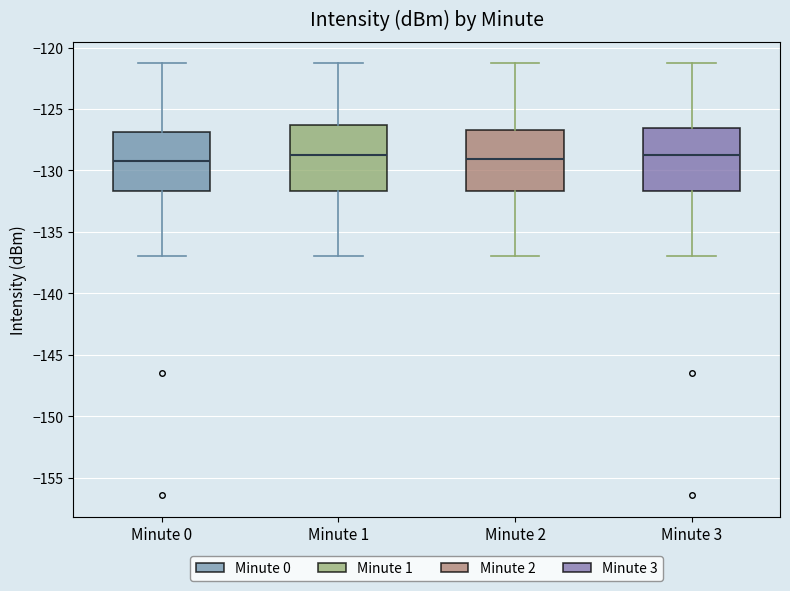

Where does the median line of the box for Minute 1 sit on the y-axis? The values are not printed on the chart, so give them approximately, as read against the axis.

-129.0